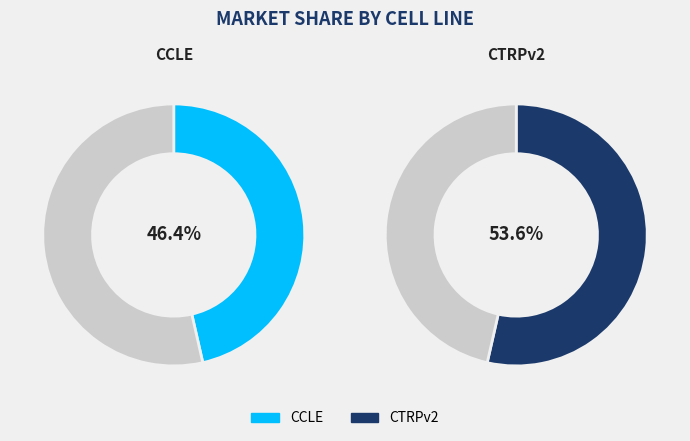

The CCLE slice represents 39% of the pie. True or false?

False